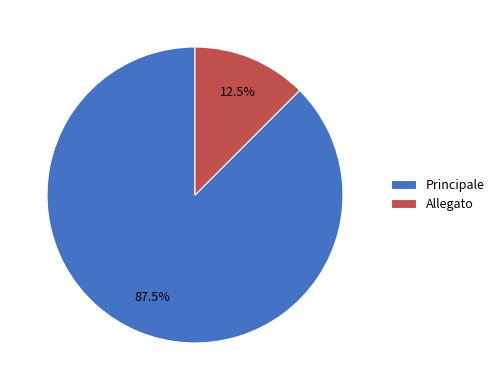

To the nearest percent, what is the average slice percentage?

50%